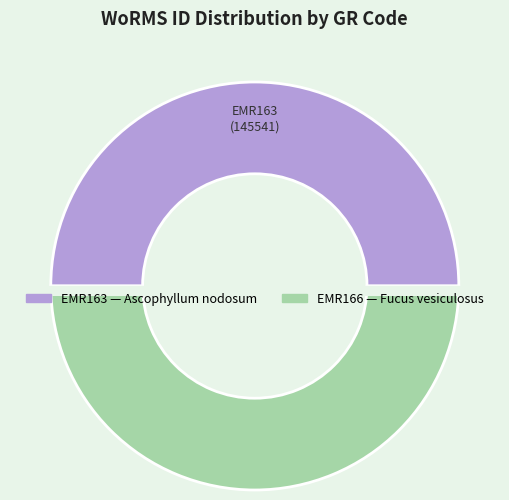

Which slice is the largest?

EMR166